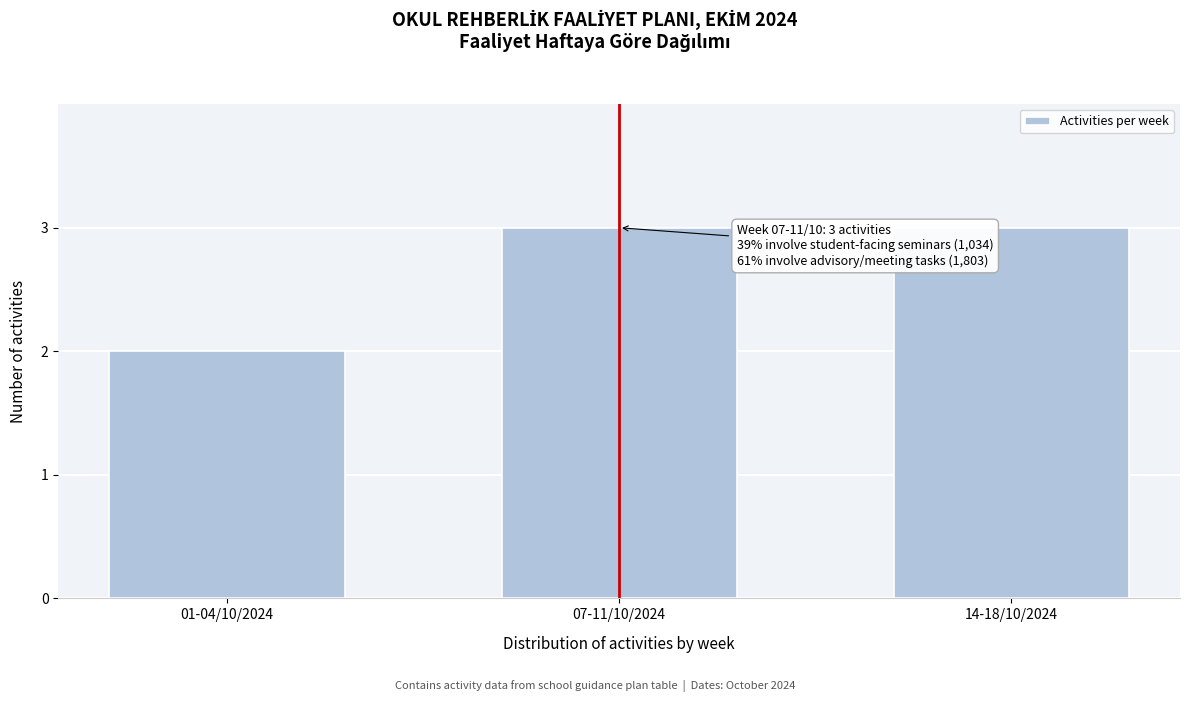

Reading left to right, list all the values displayed in this chart.

2	3	3